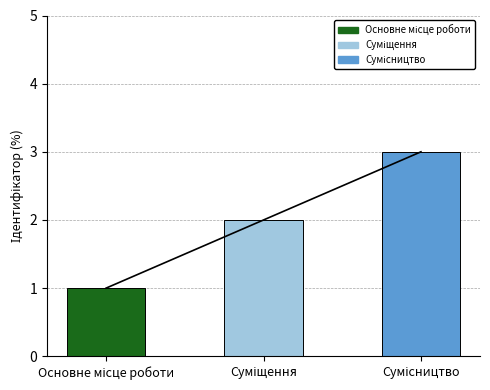

Rank the categories by value from lowest to highest.

Основне місце роботи, Суміщення, Сумісництво